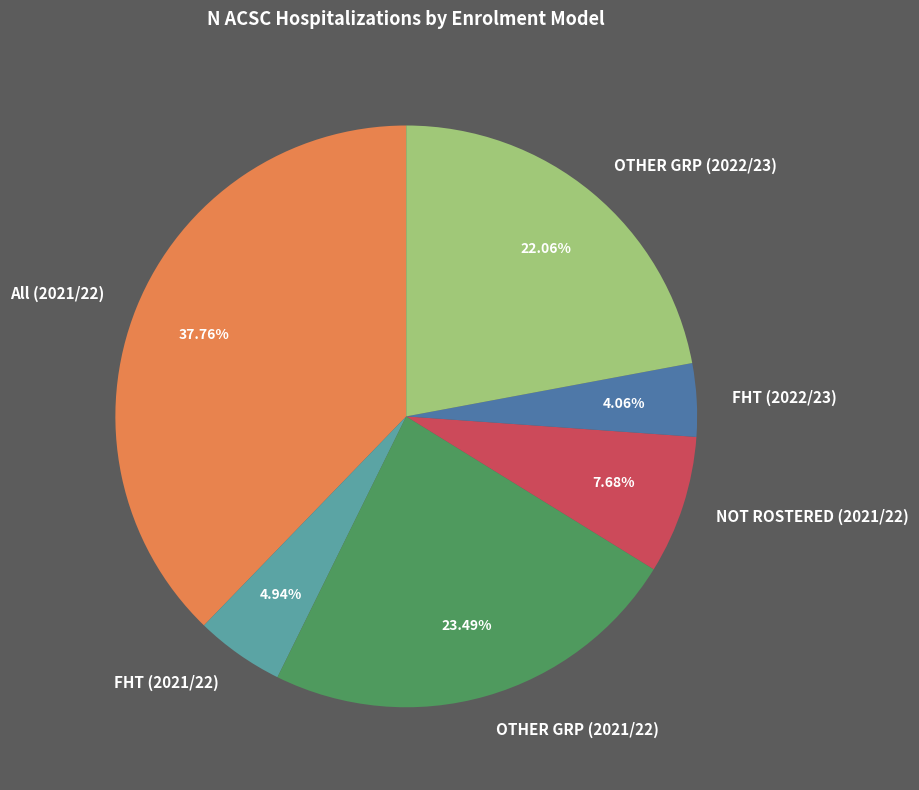

To the nearest percent, what is the difference between the largest and smallest slice percentages?

34%